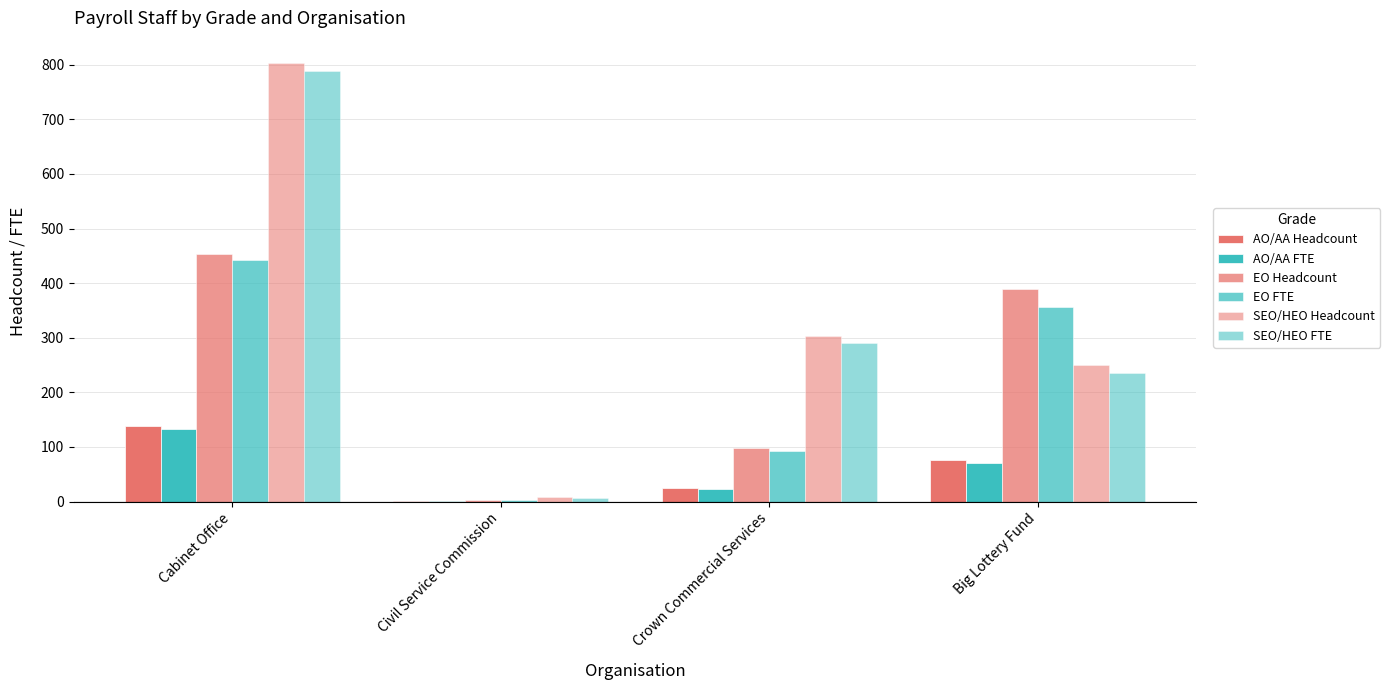

Reading left to right, extract all data points from this chart.

AO/AA Headcount: Cabinet Office=138.0	Civil Service Commission=1.0	Crown Commercial Services=24.0	Big Lottery Fund=76.0
AO/AA FTE: Cabinet Office=133.6	Civil Service Commission=0.6	Crown Commercial Services=22.1	Big Lottery Fund=70.0
EO Headcount: Cabinet Office=453.0	Civil Service Commission=3.0	Crown Commercial Services=98.0	Big Lottery Fund=390.0
EO FTE: Cabinet Office=442.4	Civil Service Commission=3.0	Crown Commercial Services=92.7	Big Lottery Fund=356.0
SEO/HEO Headcount: Cabinet Office=804.0	Civil Service Commission=8.0	Crown Commercial Services=303.0	Big Lottery Fund=250.0
SEO/HEO FTE: Cabinet Office=788.0	Civil Service Commission=7.2	Crown Commercial Services=290.7	Big Lottery Fund=235.0